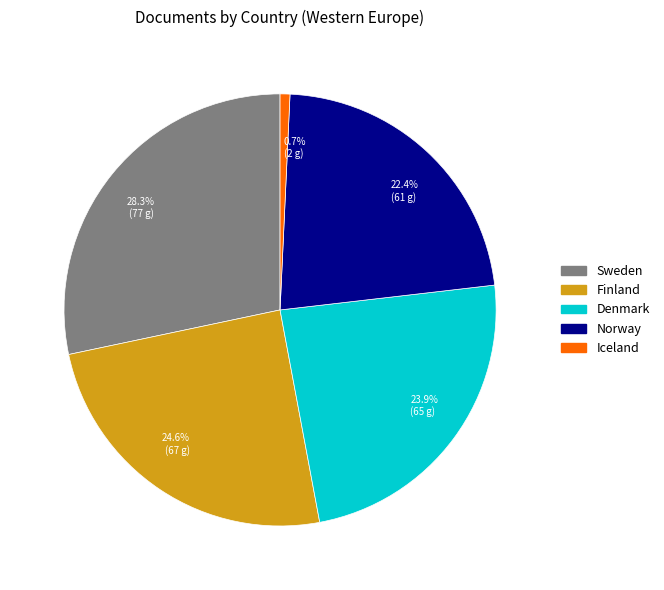

What percentage do 23.9% (65 g) and 24.6% (67 g) together represent?

48.5%